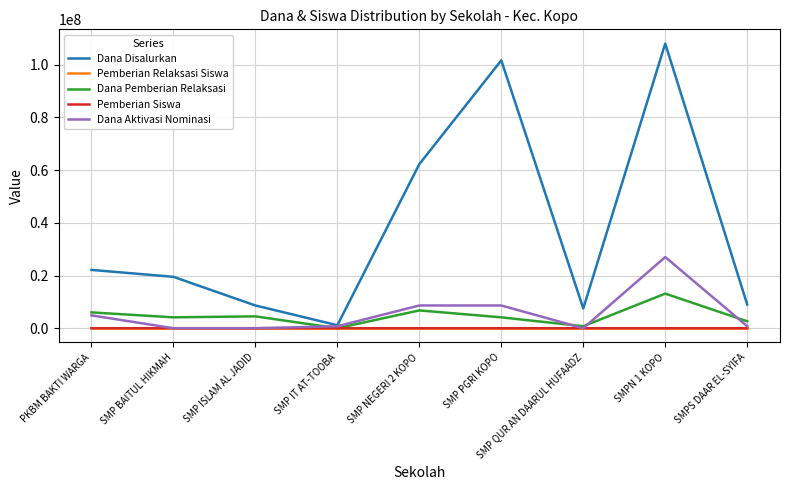

Which series has the largest total across all categories?

Dana Disalurkan